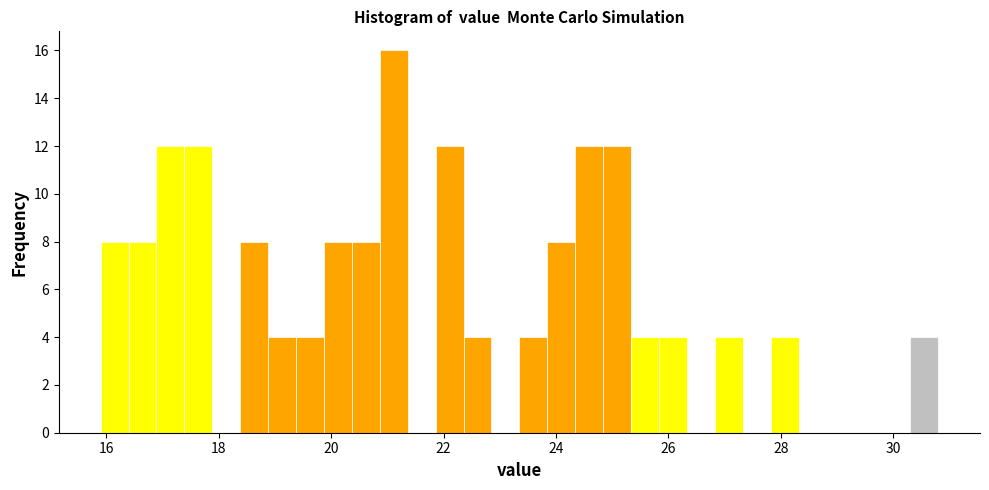

Read against the x-axis, roughly where is the centre of the tallest bar?

21.2